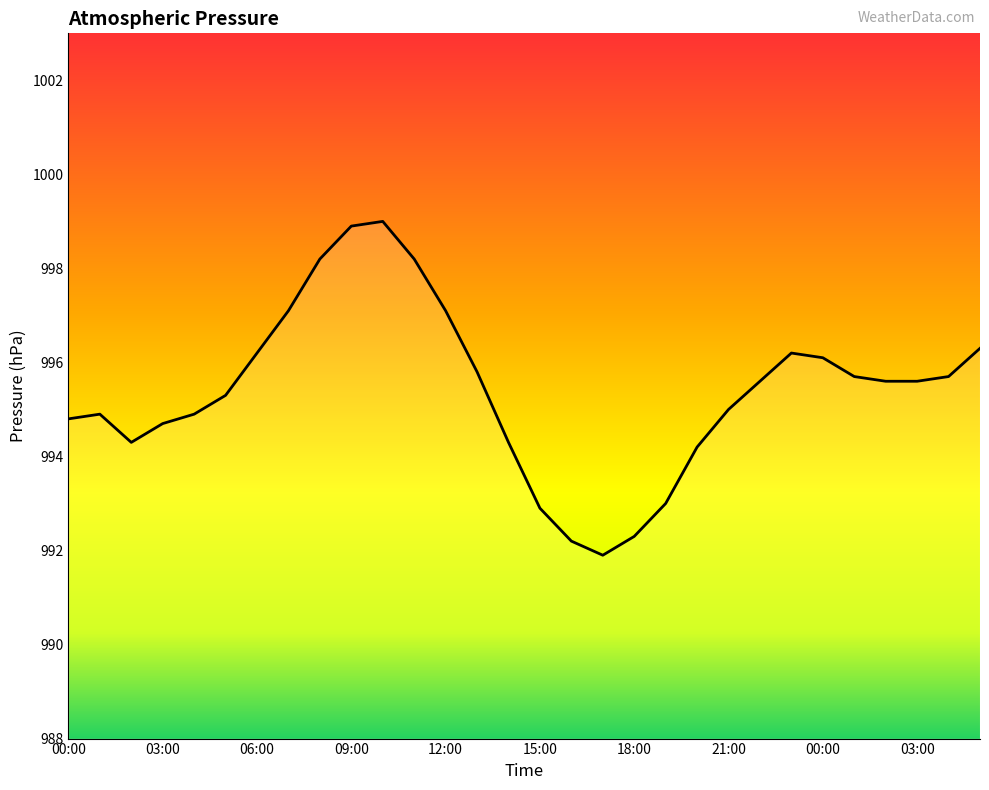

What is the smallest value displayed?

991.9